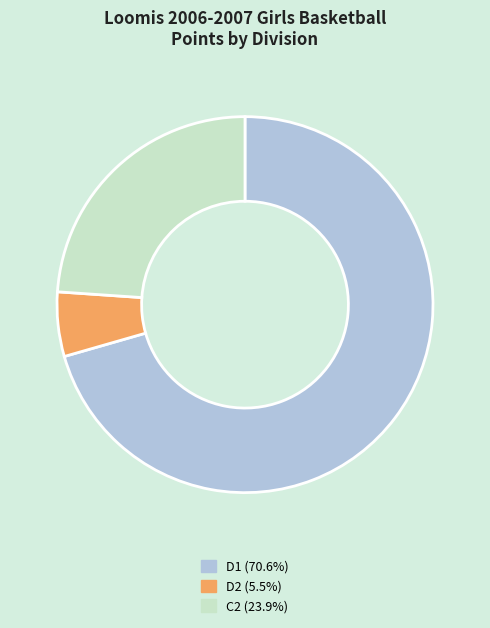

Approximately how many times larger is the value at D1 (70.6%) compared to D2 (5.5%)?

12.7